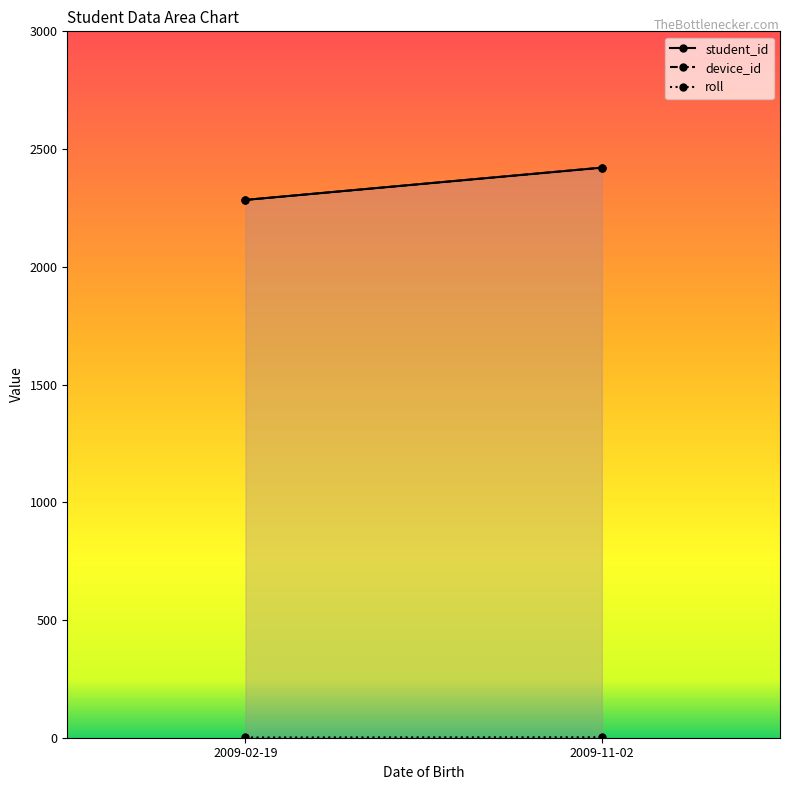

What is the label of the 2nd point from the right?

2009-02-19